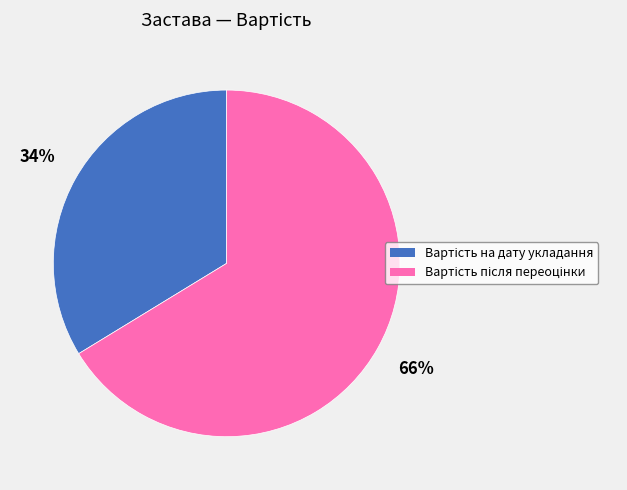

To the nearest percent, what is the average slice percentage?

50%